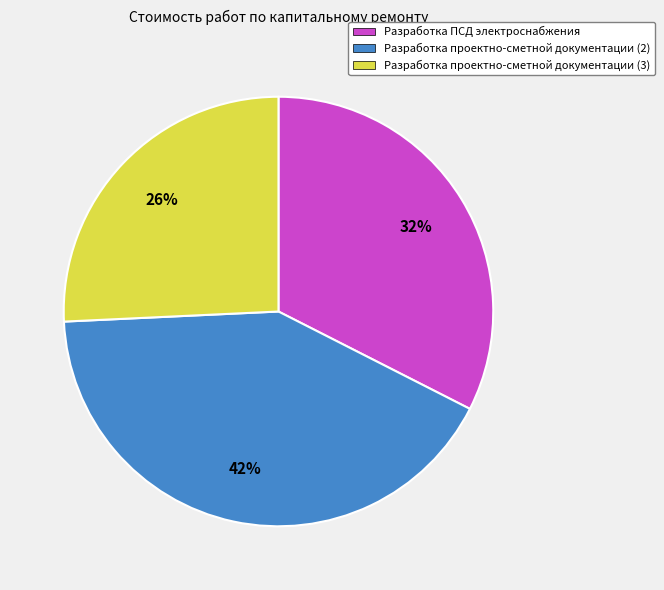

The Разработка ПСД электроснабжения slice represents 38% of the pie. True or false?

False